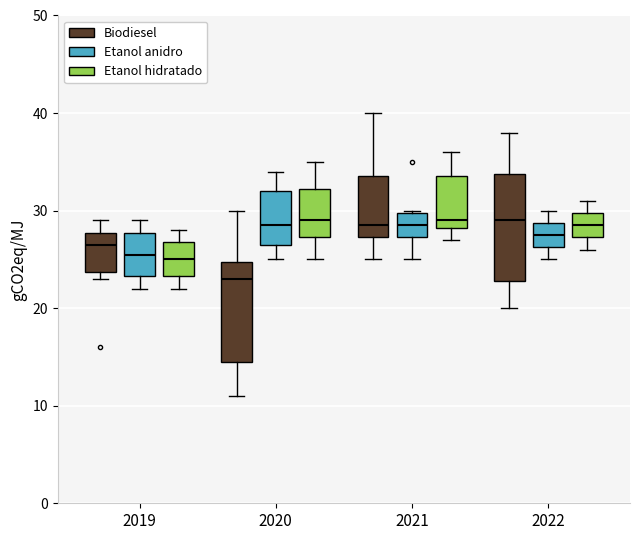

Where does the median line of the box for 2021 (Etanol hidratado) sit on the y-axis? The values are not printed on the chart, so give them approximately, as read against the axis.

29